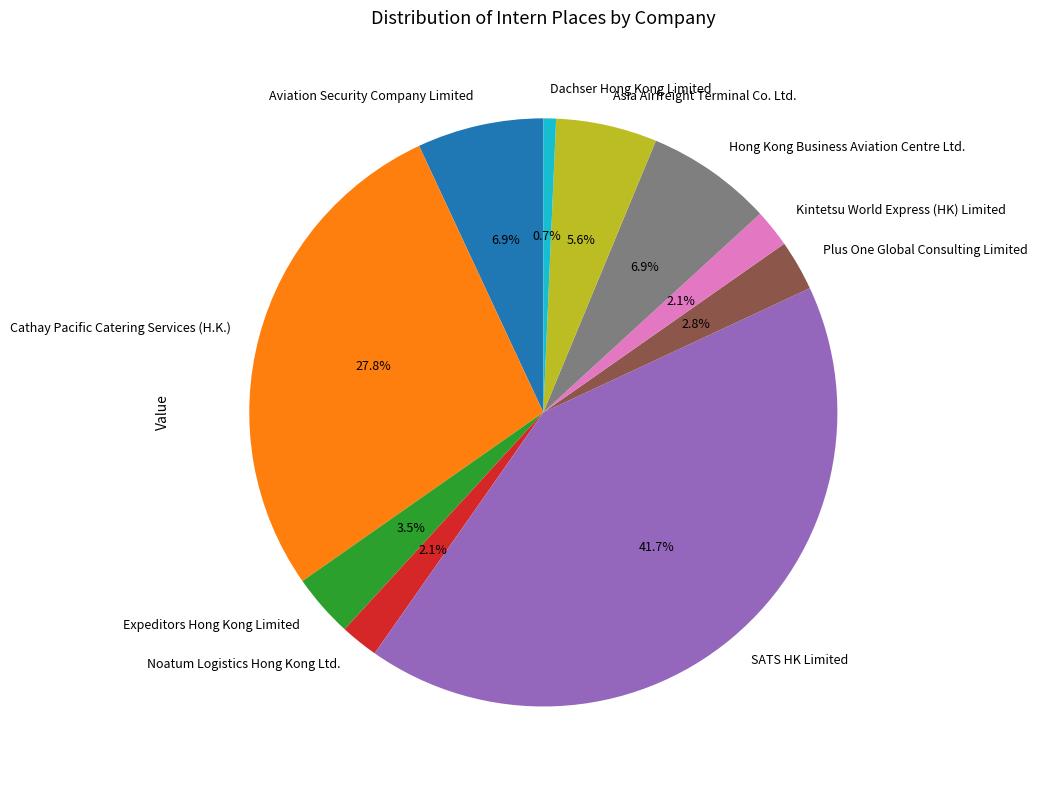

What portion of the pie excludes Aviation Security Company Limited?

93.1%